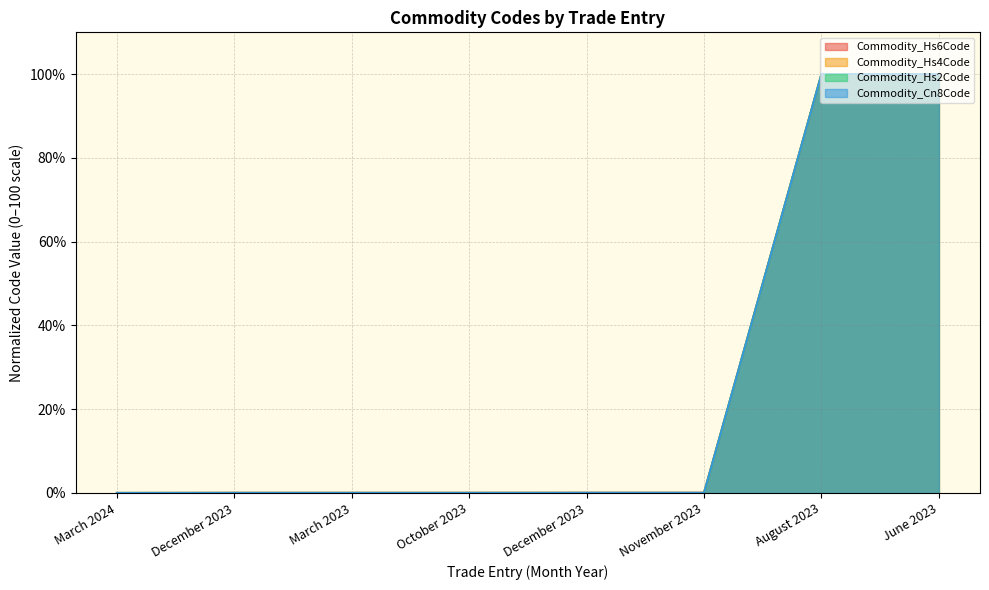

Reading right to left, extract all data points from this chart.

Commodity_Hs6Code: 100.0	100.0	0.0	0.0	0.0	0.0	0.0	0.0
Commodity_Hs4Code: 100.0	100.0	0.0	0.0	0.0	0.0	0.0	0.0
Commodity_Hs2Code: 100.0	100.0	0.0	0.0	0.0	0.0	0.0	0.0
Commodity_Cn8Code: 100.0	100.0	0.0	0.0	0.0	0.0	0.0	0.0